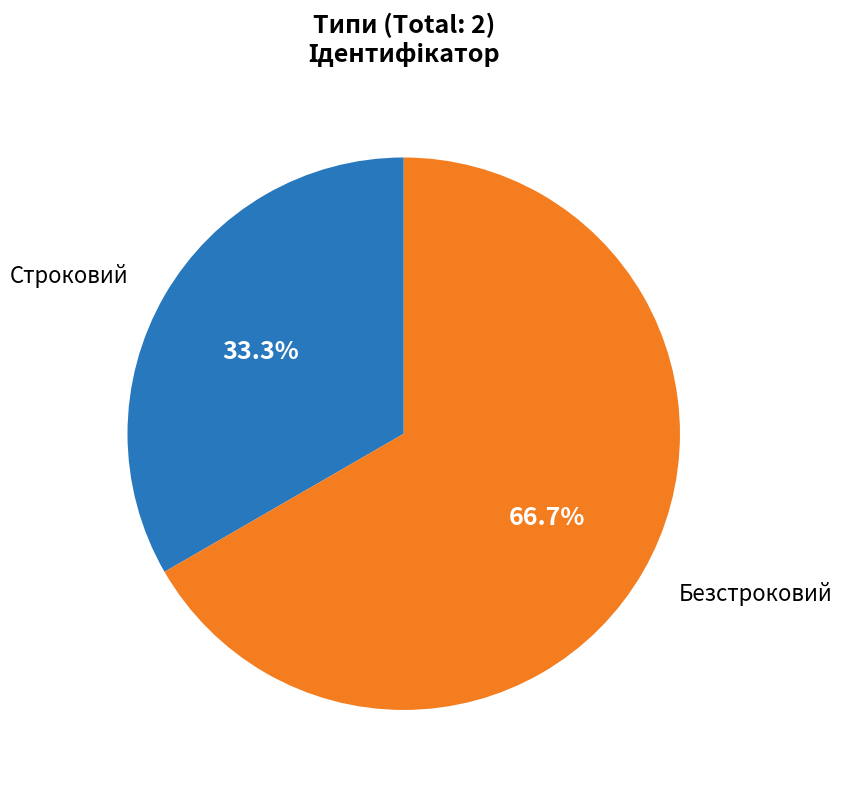

How many segments does this pie chart have?

2